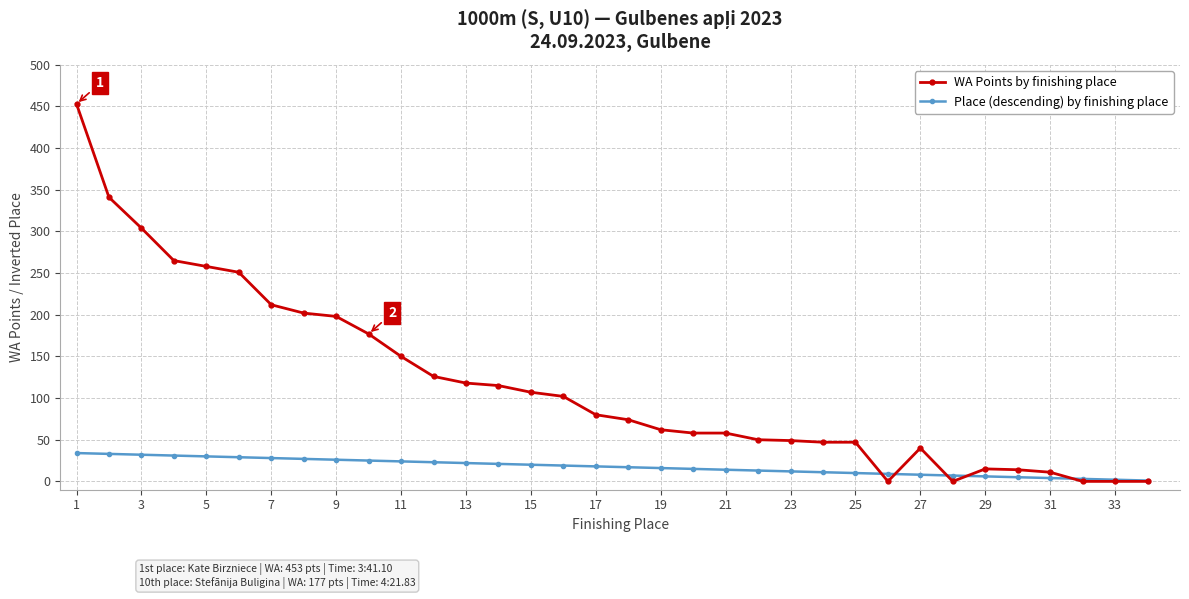

What is the greatest value displayed?

453